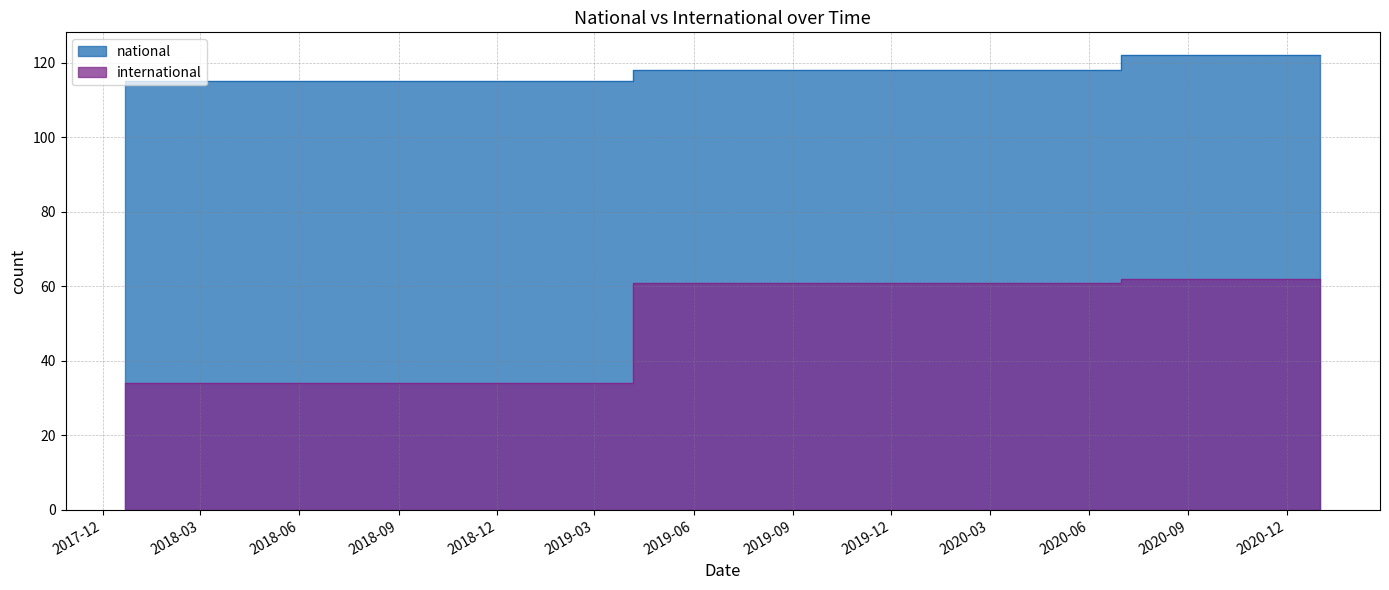

What is the label of the 8th point from the left?

2019-10-09